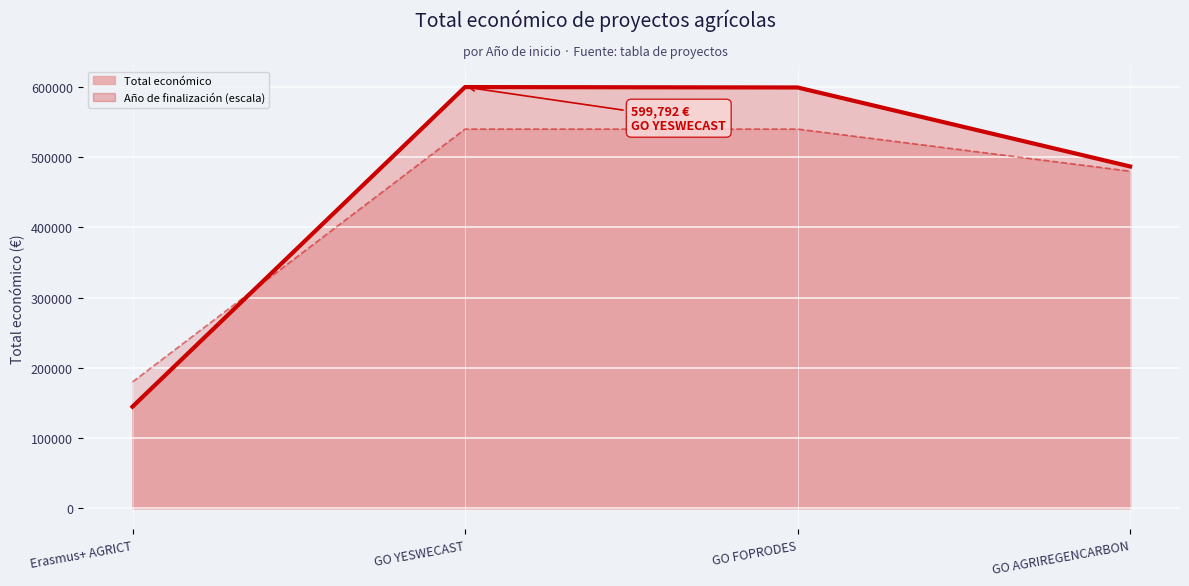

What is the sum of all Año de finalización (línea) values?

1740000